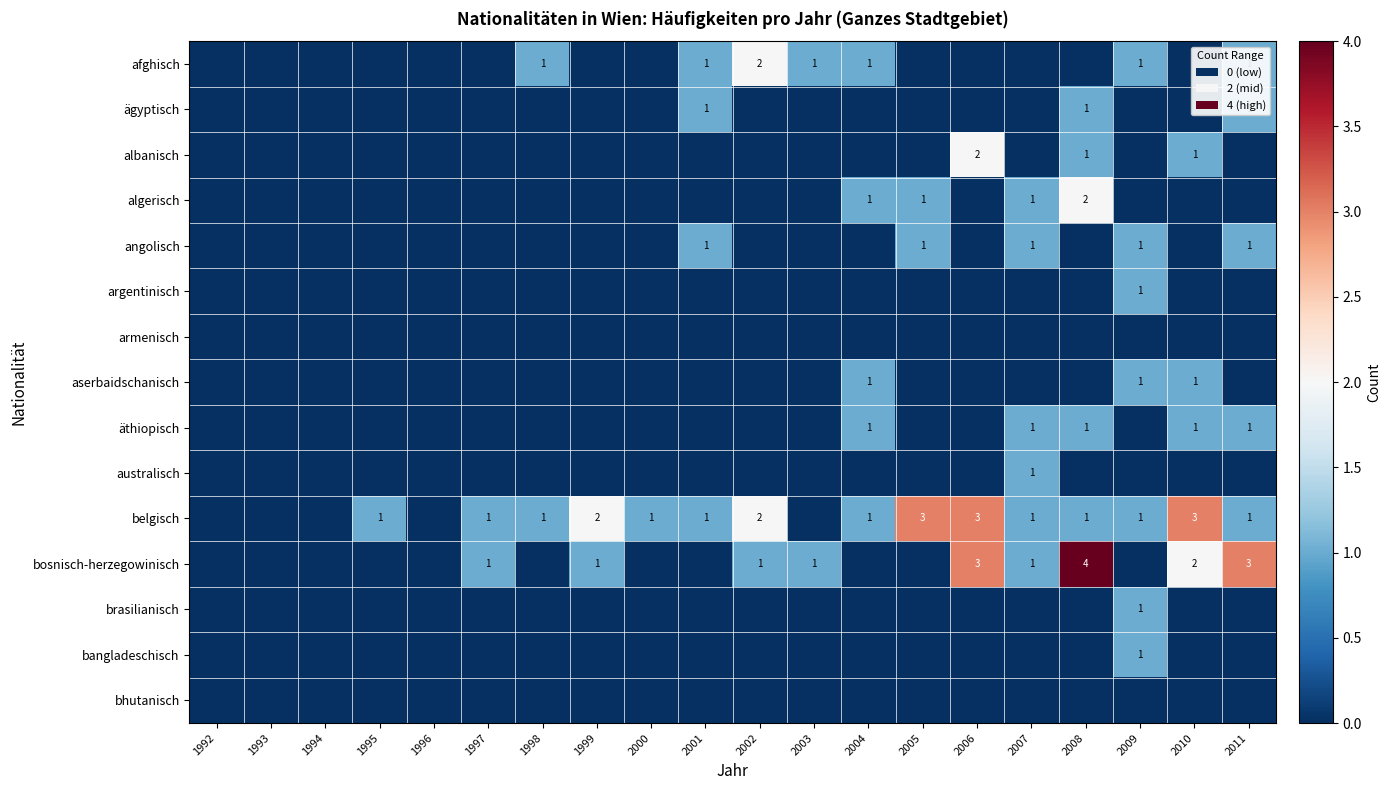

The belgisch series shows 2 at 2001. True or false?

False